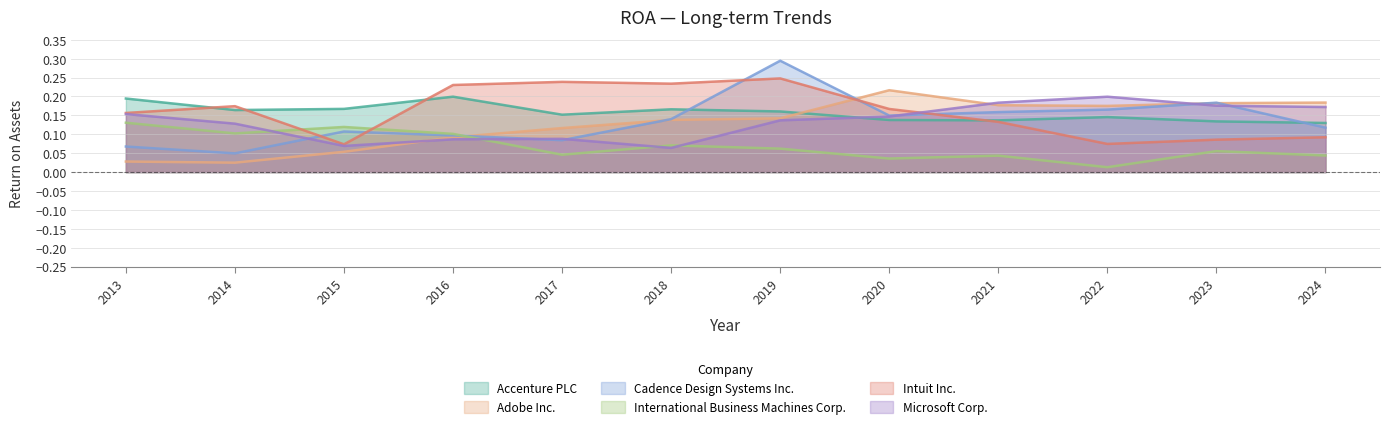

How many series are shown in this chart?

6